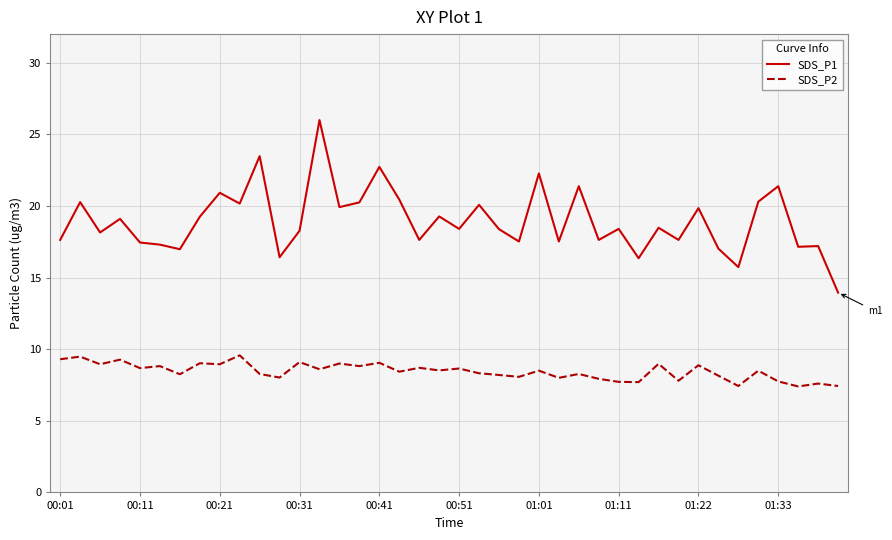

Which series has the largest range (max minus min)?

SDS_P1